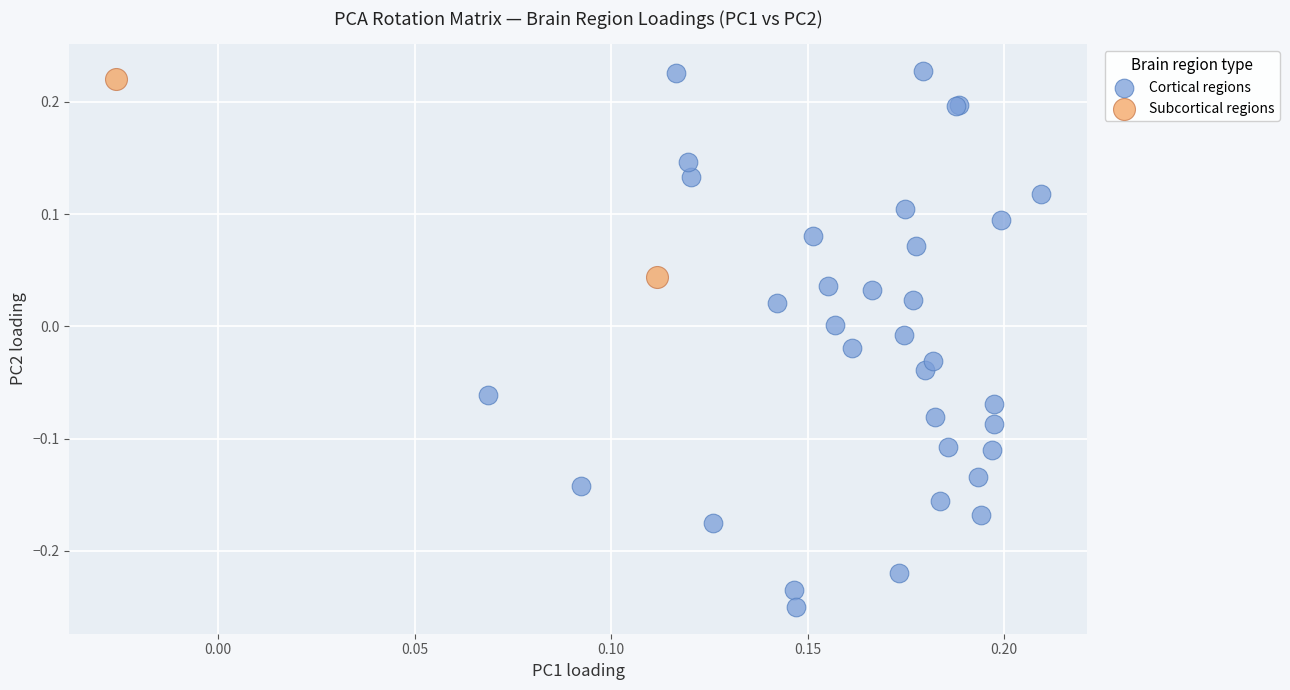

Which series has the widest spread of Y values?

Cortical regions